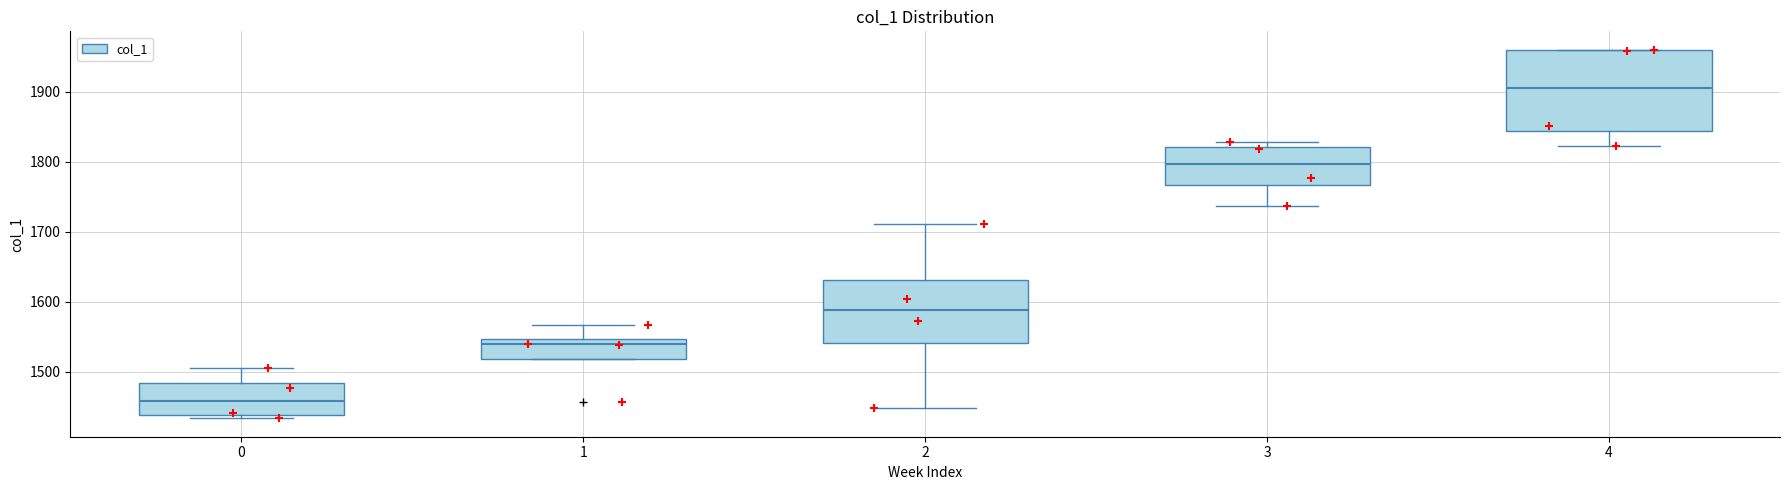

Reading left to right, read every box against the y-axis: the position of its median line, the range the box covers, and the ends of its whiskers. The values are not printed on the chart, so give them approximately, as read against the axis.

0: median 1460, box 1440 to 1480, whiskers 1430 to 1500
1: median 1540, box 1520 to 1550, whiskers 1520 to 1570
2: median 1590, box 1540 to 1630, whiskers 1450 to 1710
3: median 1800, box 1770 to 1820, whiskers 1740 to 1830
4: median 1910, box 1840 to 1960, whiskers 1820 to 1960